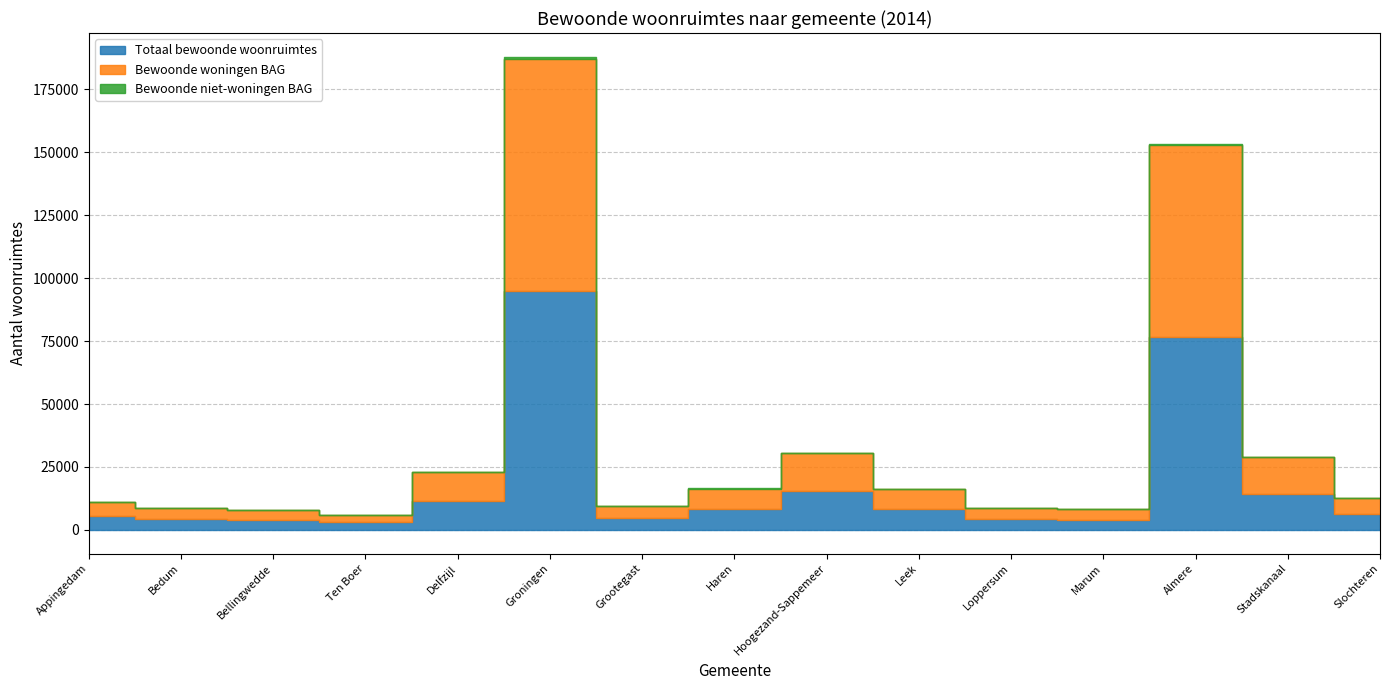

Where does the Totaal bewoonde woonruimtes series first go above 6335?

Delfzijl